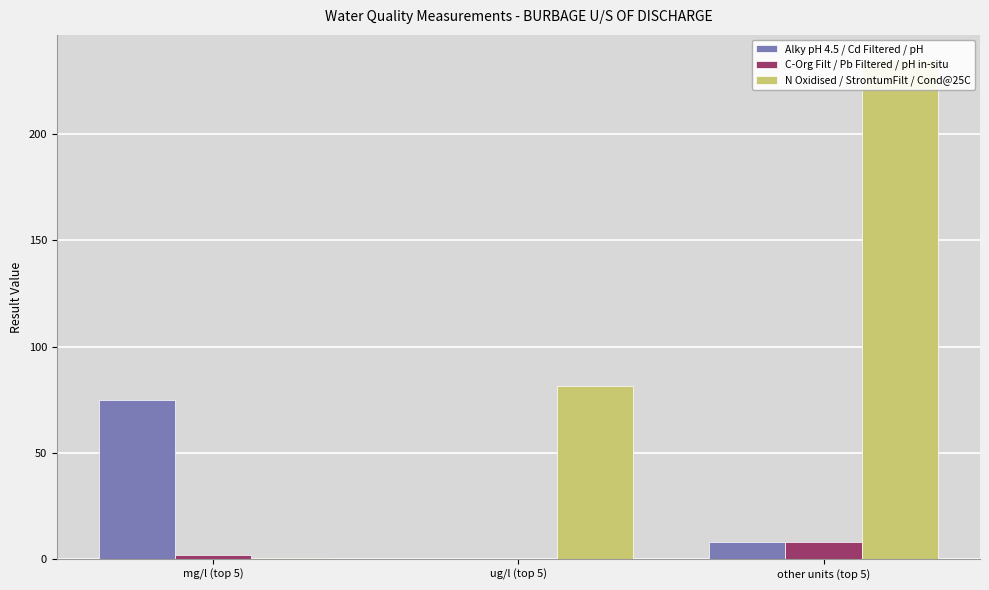

Between ug/l (top 5) and other units (top 5), which series saw the biggest shift?

N Oxidised / StrontumFilt / Cond@25C